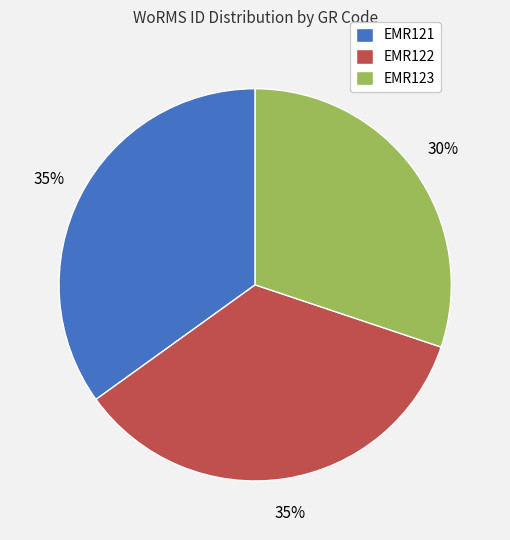

Is there a majority slice in this chart?

No